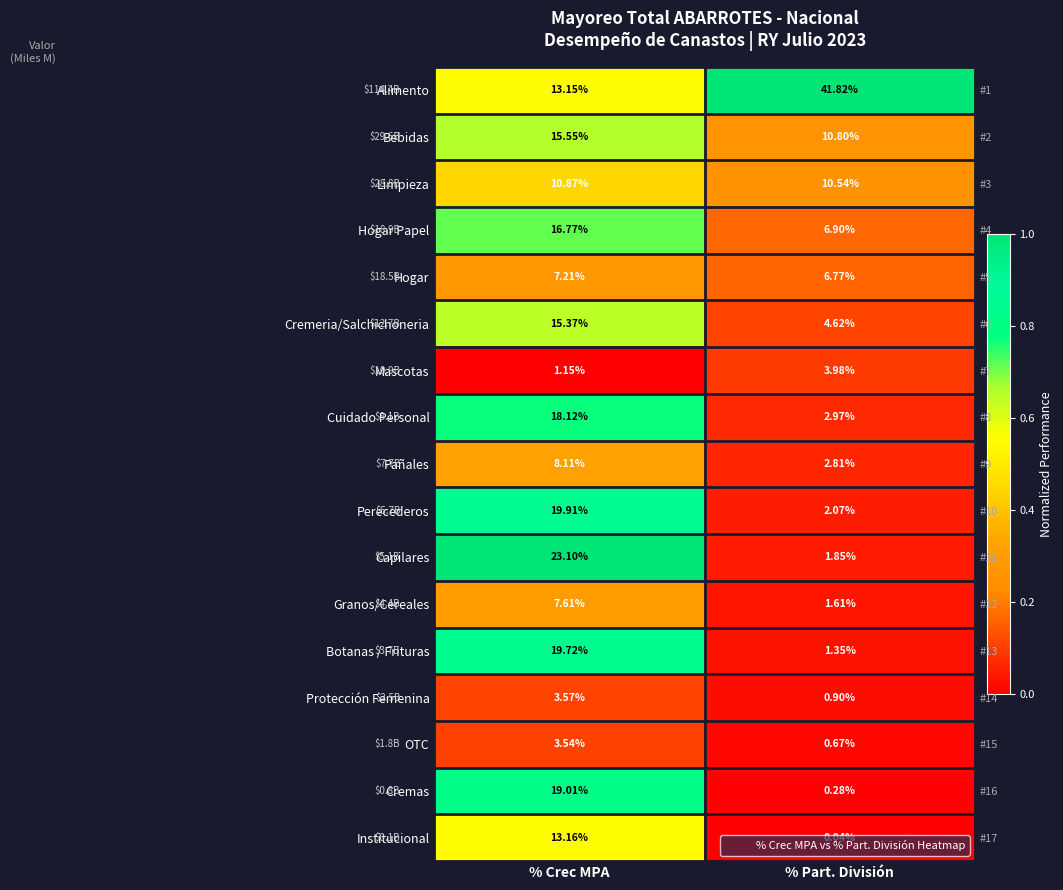

At % Part. División, list the series in order from largest to smallest.

Alimento, Bebidas, Limpieza, Hogar Papel, Hogar, Cremeria/Salchichoneria, Mascotas, Cuidado Personal, Pañales, Perecederos, Capilares, Granos/Cereales, Botanas / Frituras, Protección Femenina, OTC, Cremas, Institucional